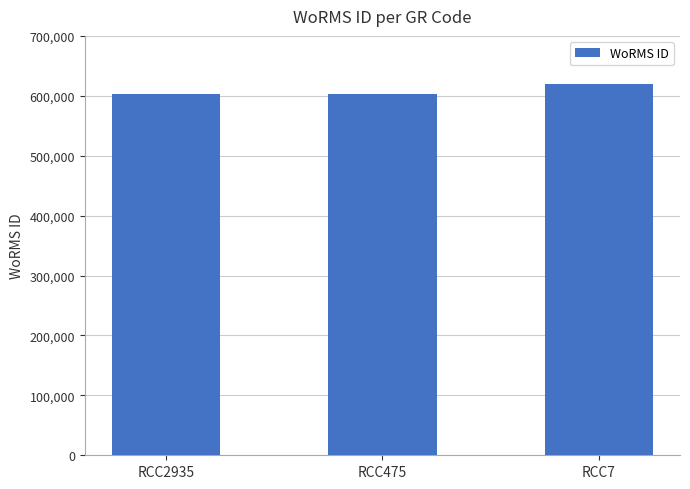

The chart shows a value of 1014922 at RCC7. True or false?

False